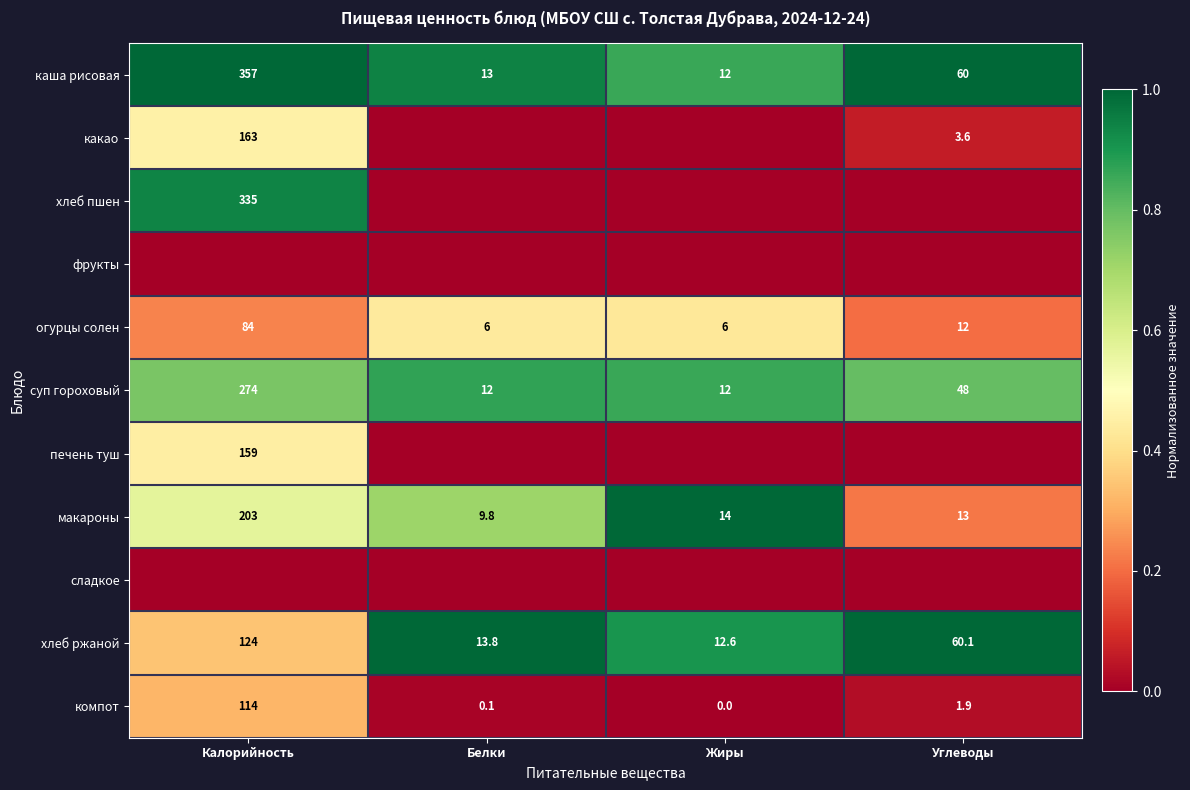

How many distinct data groups are displayed?

11